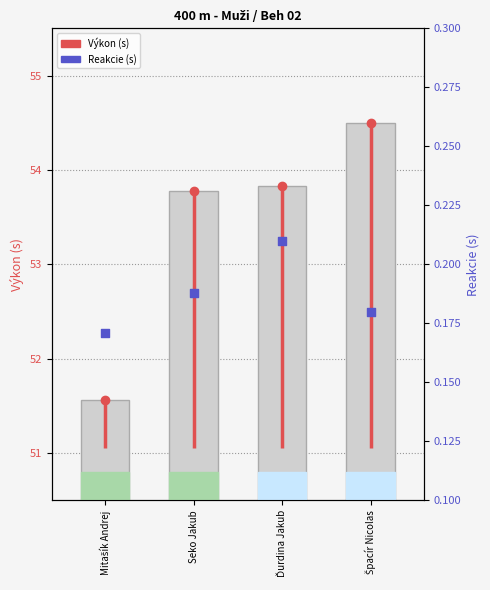

What is the total value across all series at Mitašík Andrej?

51.7